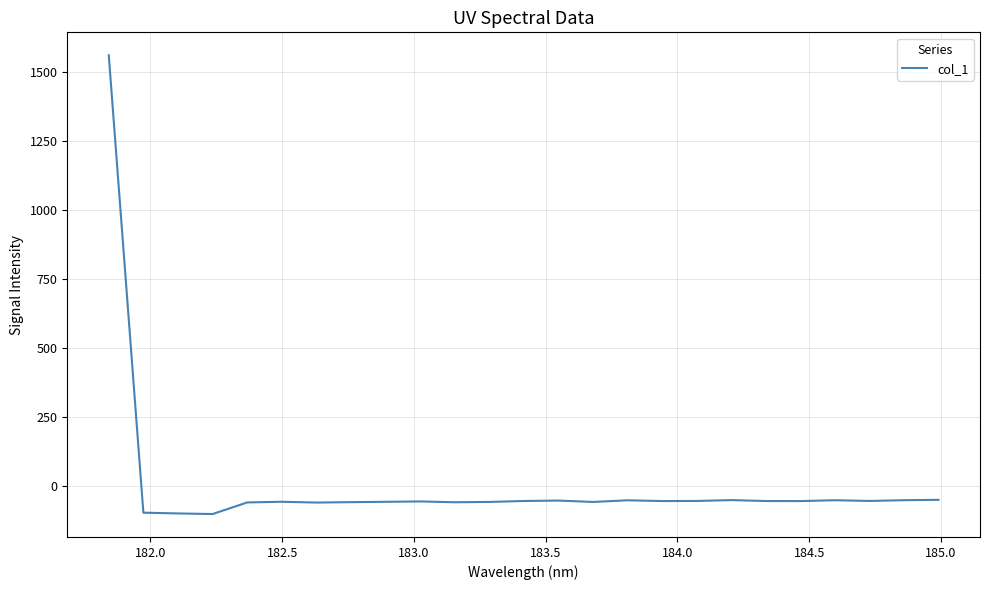

What is the difference between the maximum and minimum values?

1661.8